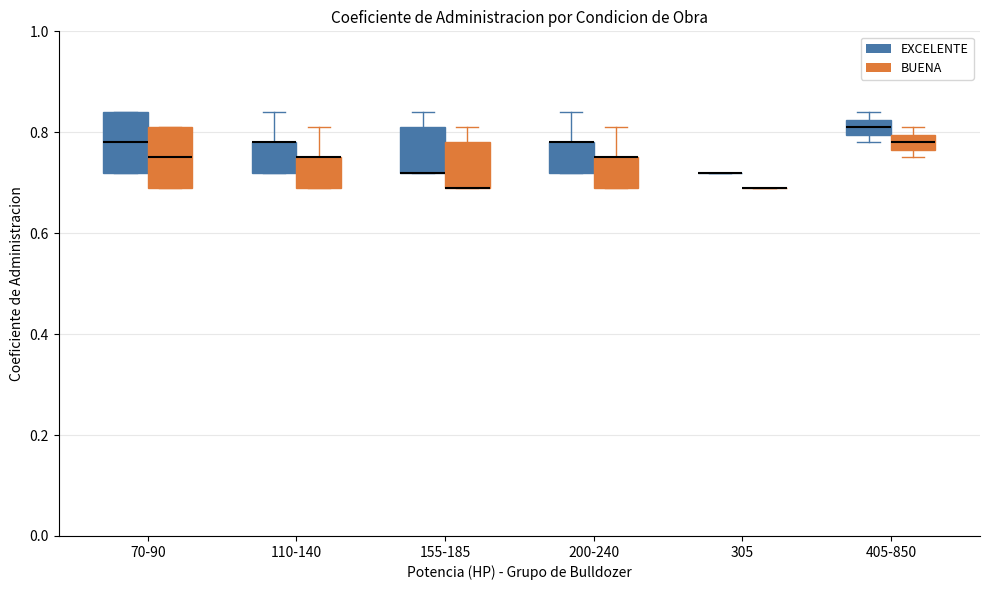

Where is the lower edge of the box for 110-140 (BUENA) on the y-axis? The values are not printed on the chart, so give them approximately, as read against the axis.

0.70